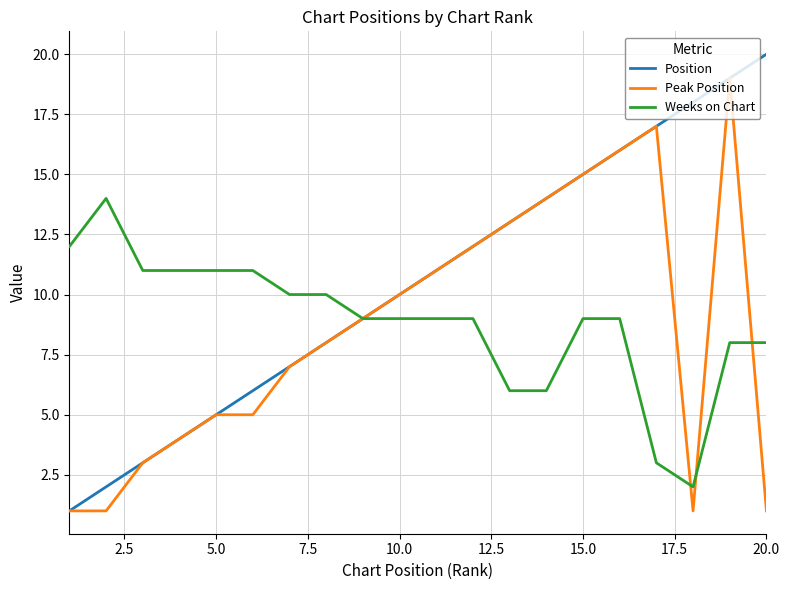

What is the greatest value displayed?

20